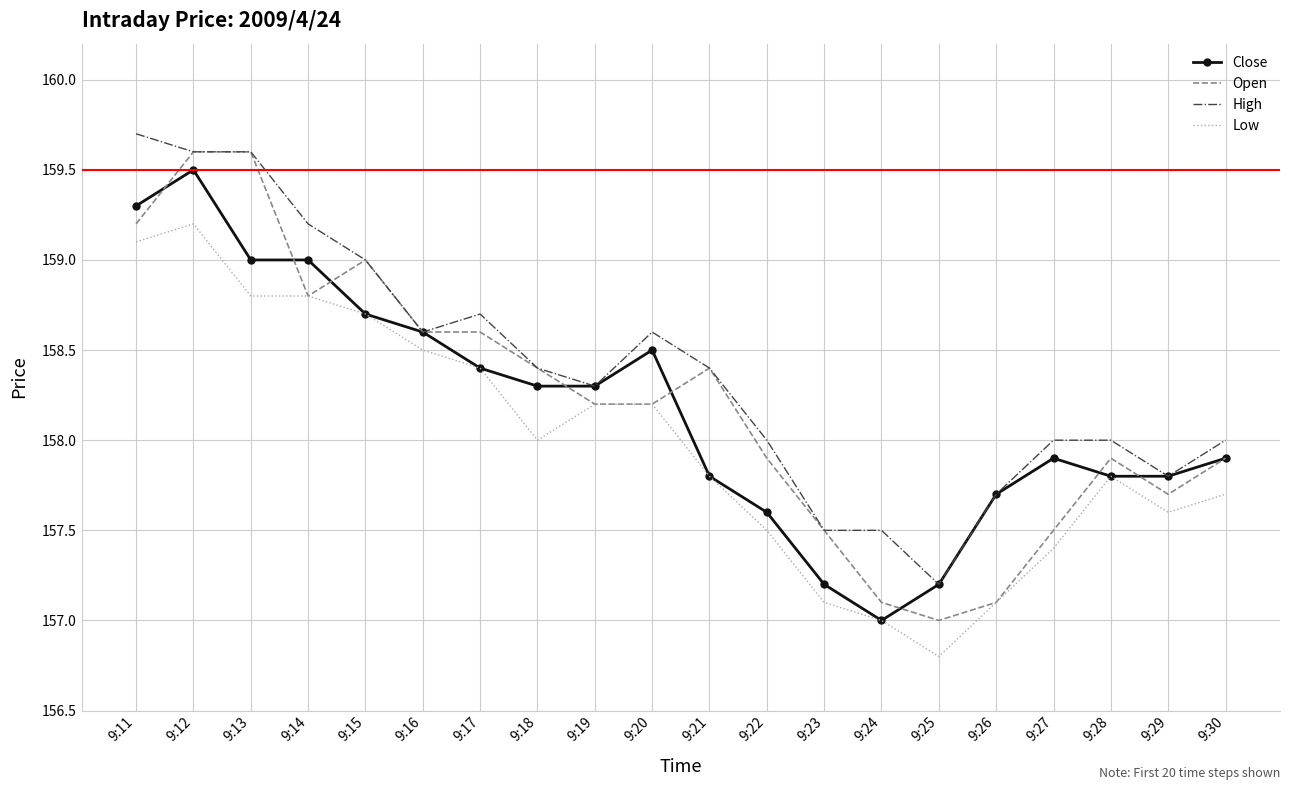

What are all the series names shown in the legend?

Close, Open, High, Low